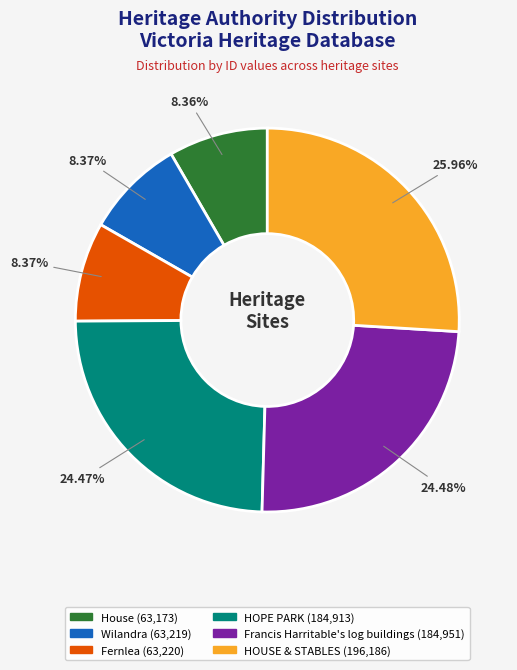

Combined, do Wilandra and HOPE PARK account for over 50%?

No